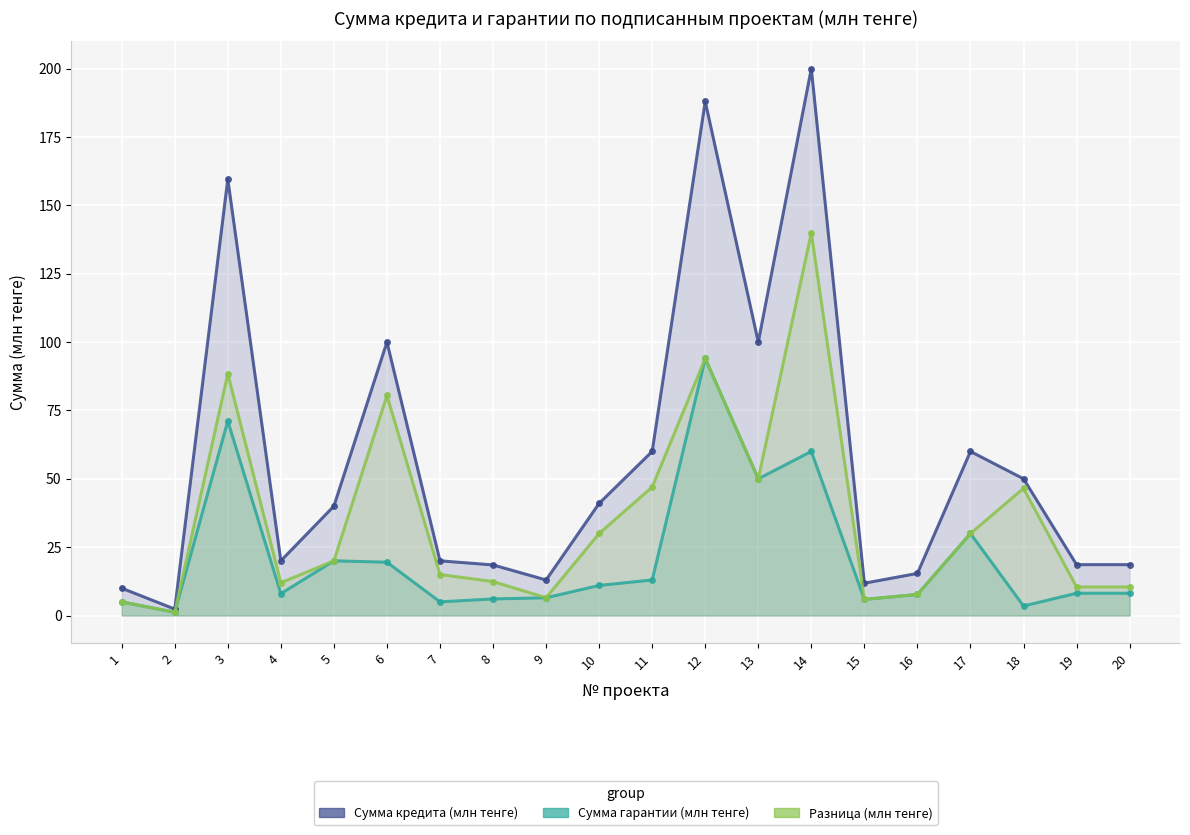

What is the value of the Разница (млн тенге) point at the 14th from the left?

140.0